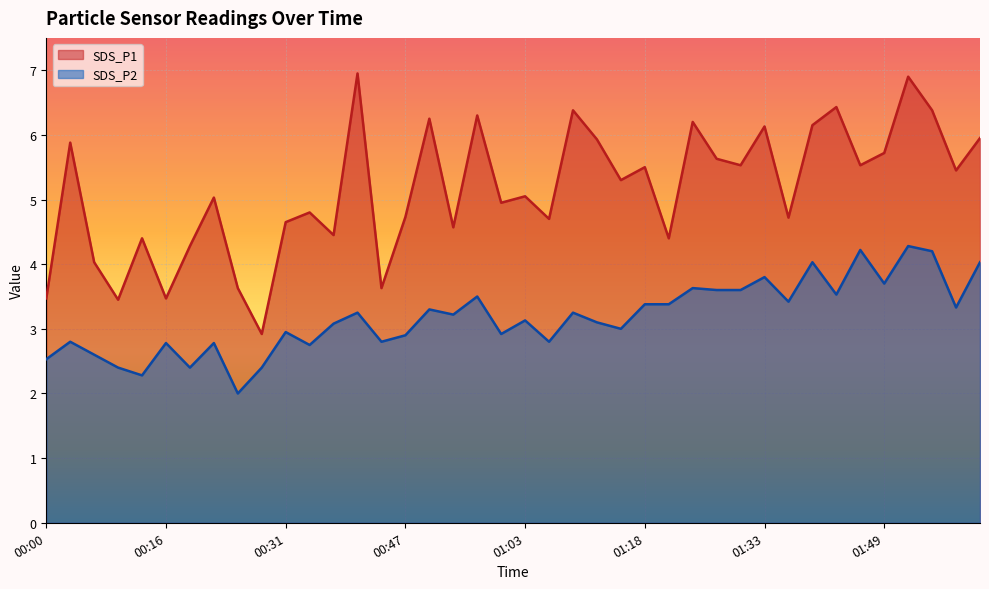

Which has a higher value, 01:43 or 01:00?

01:43